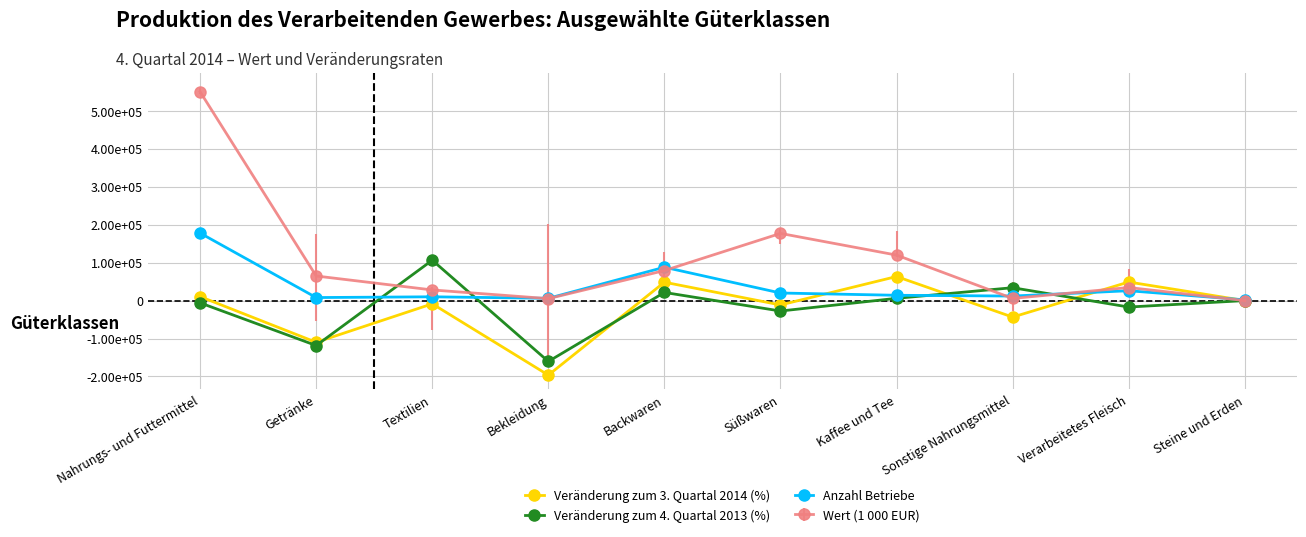

What is the value of the Anzahl Betriebe point at the 8th from the left?

12000